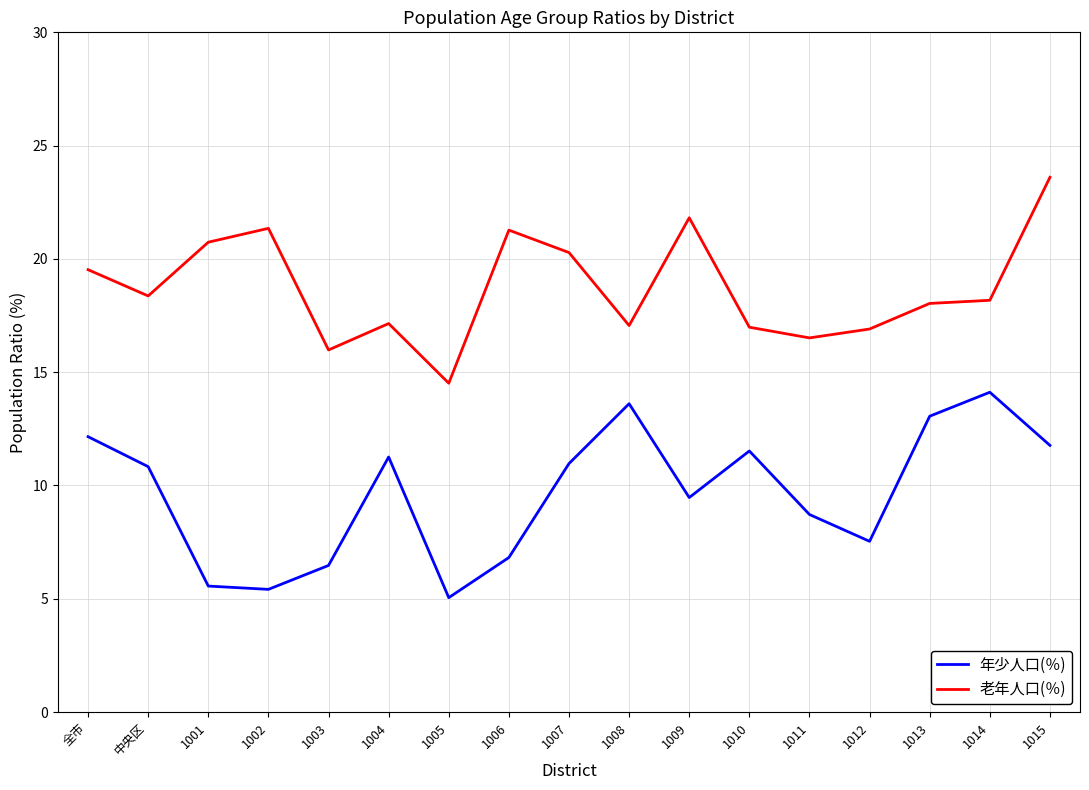

The value of 年少人口(％) at 1009 is 9.5. True or false?

True